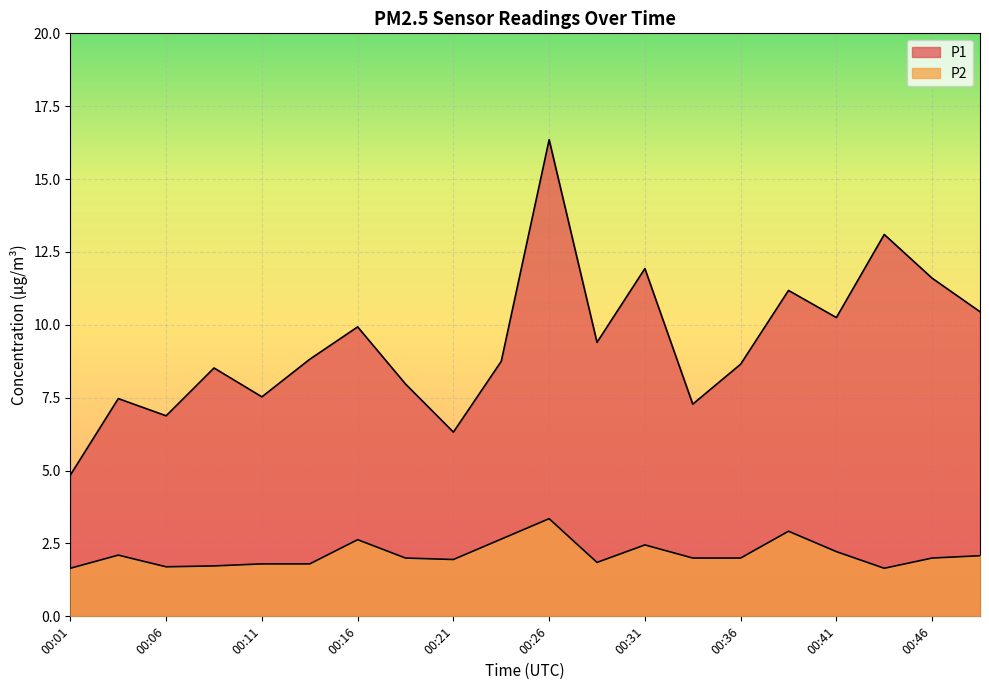

Where does the P2 series first go above 2?

00:04